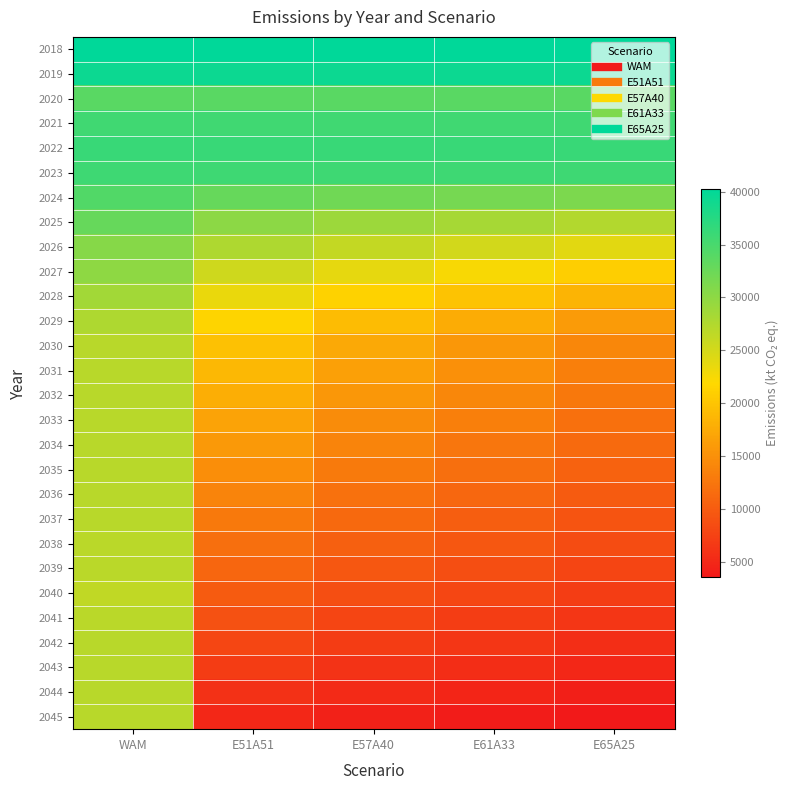

What is the spread (max minus min) of values at E61A33?

36340.0